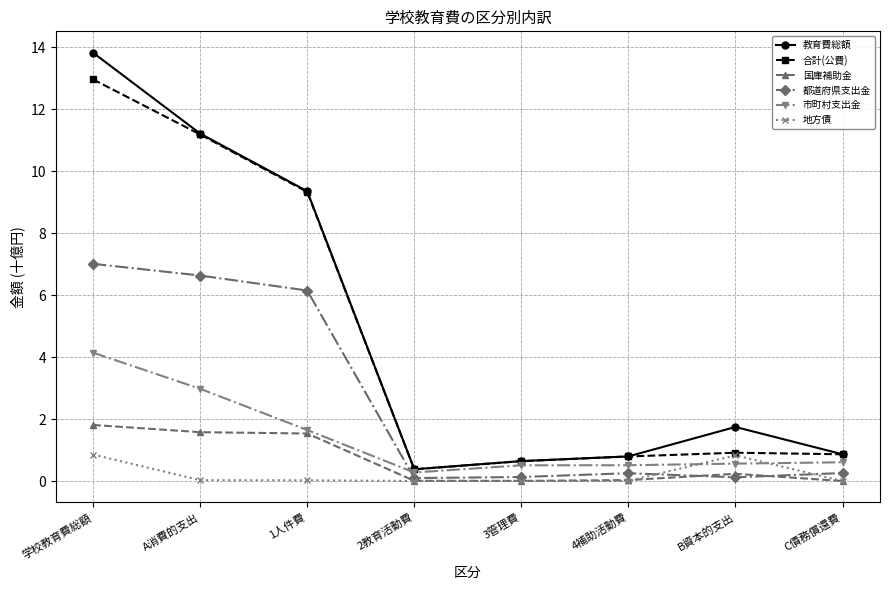

What is the label of the 5th point from the right?

2教育活動費